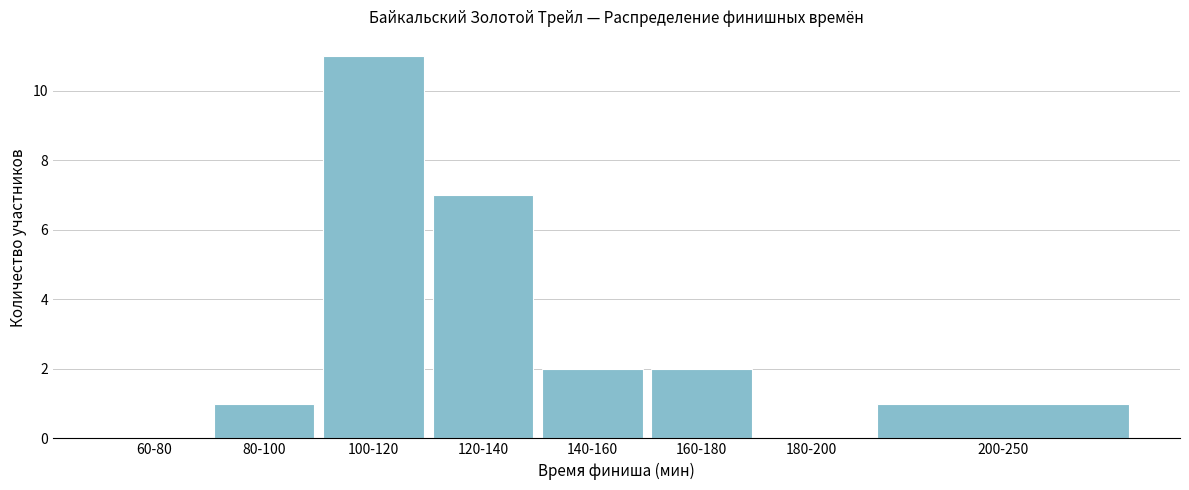

Reading left to right, list all the values displayed in this chart.

60-80=0	80-100=1	100-120=11	120-140=7	140-160=2	160-180=2	180-200=0	200-250=1